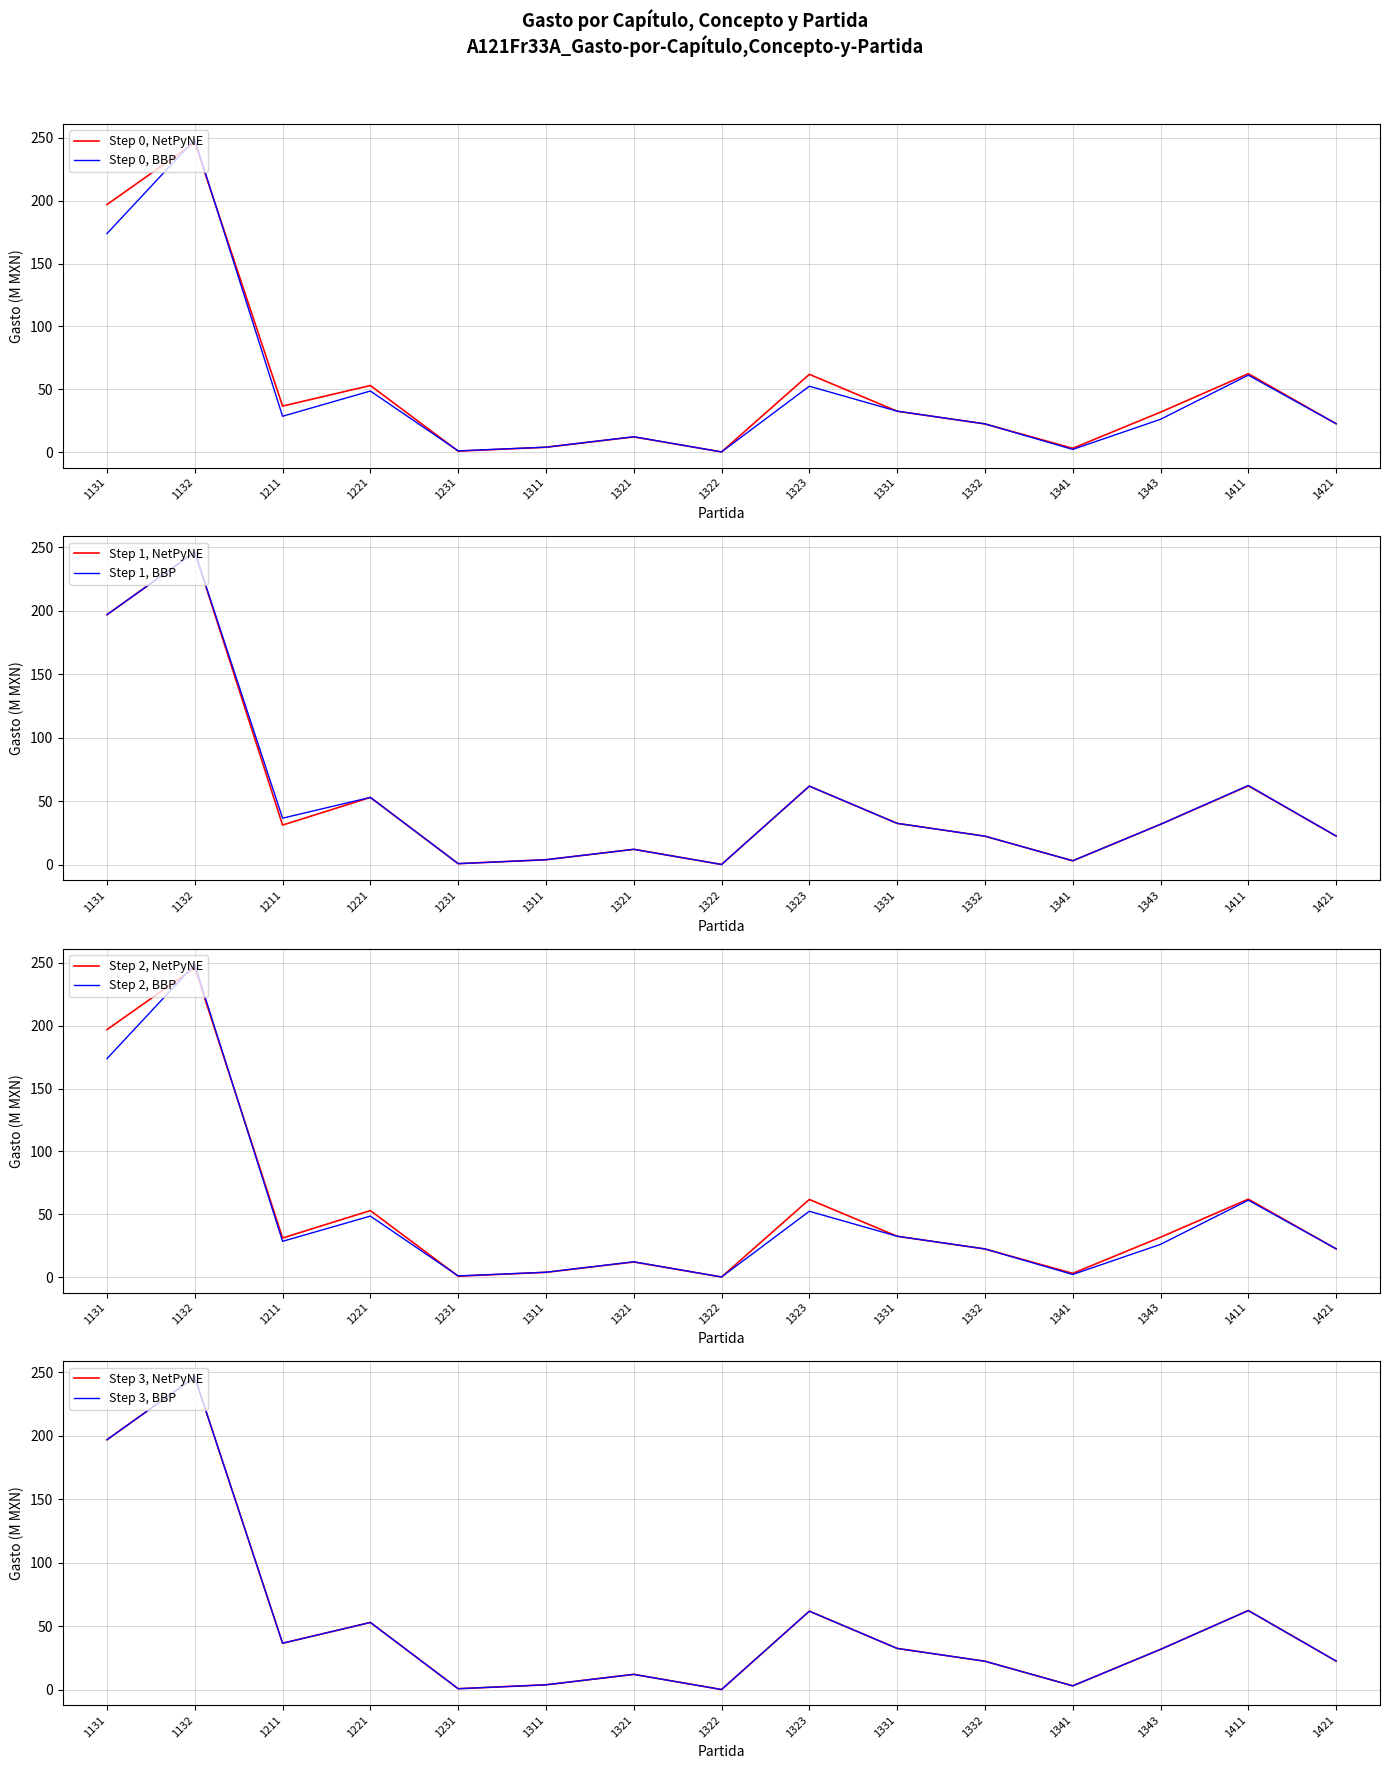

What is the highest value of the Gasto ejercido series?

246.3